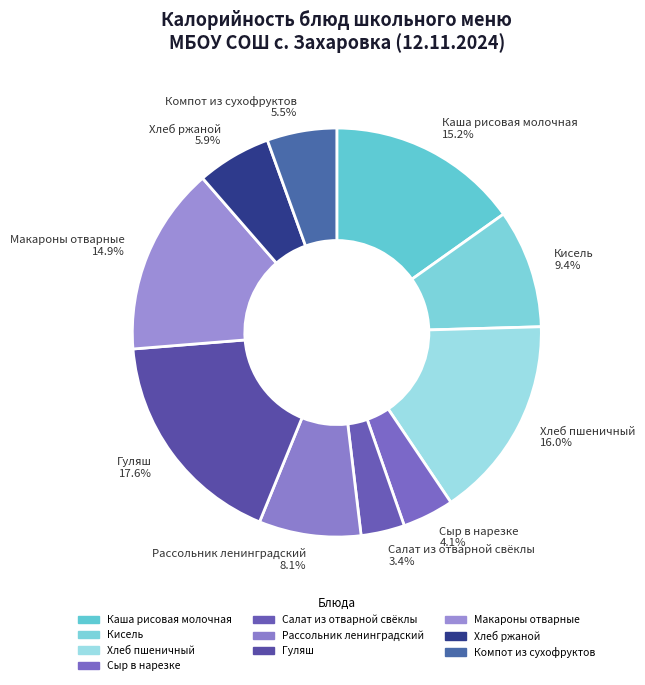

Which category has the biggest portion of the pie?

Гуляш